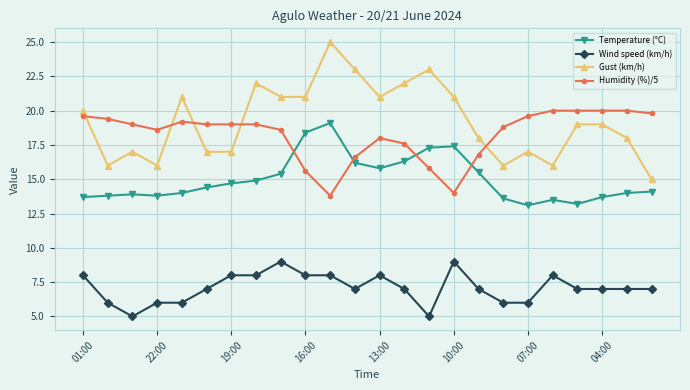

True or false: Gust (km/h) and Wind speed (km/h) intersect in this chart.

False